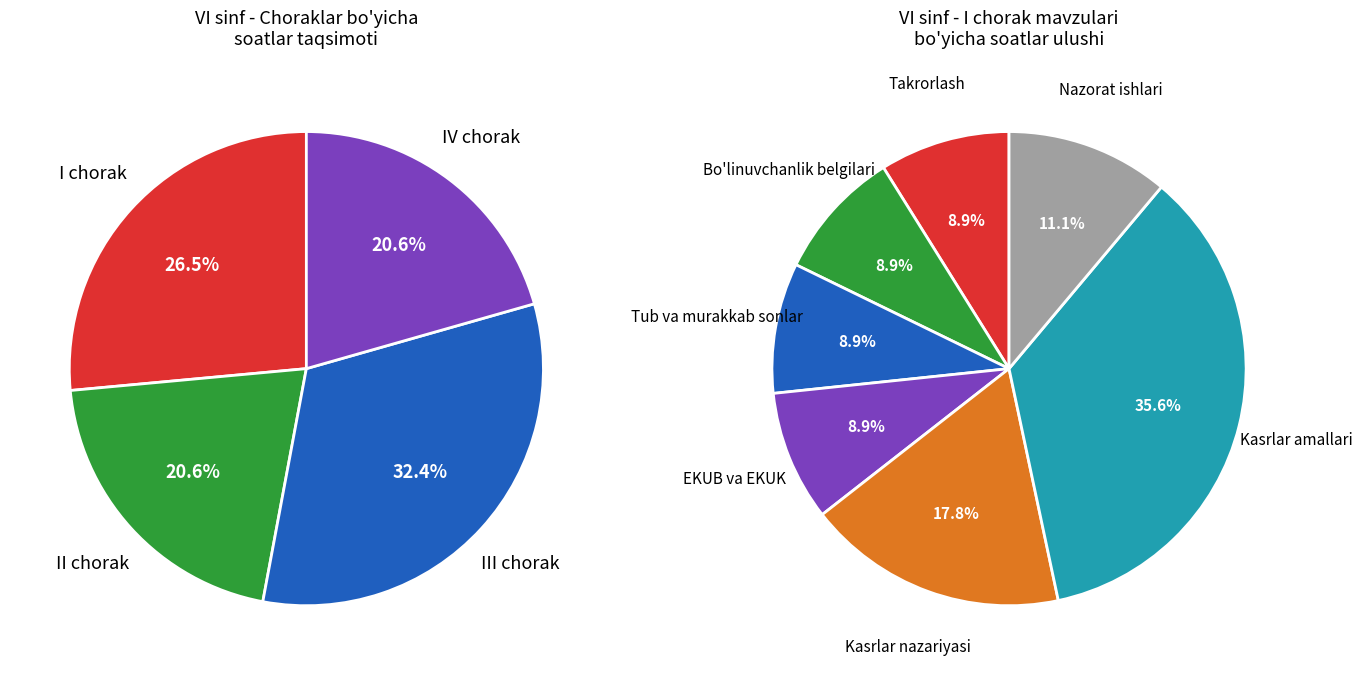

Is I chorak the majority of the pie?

No